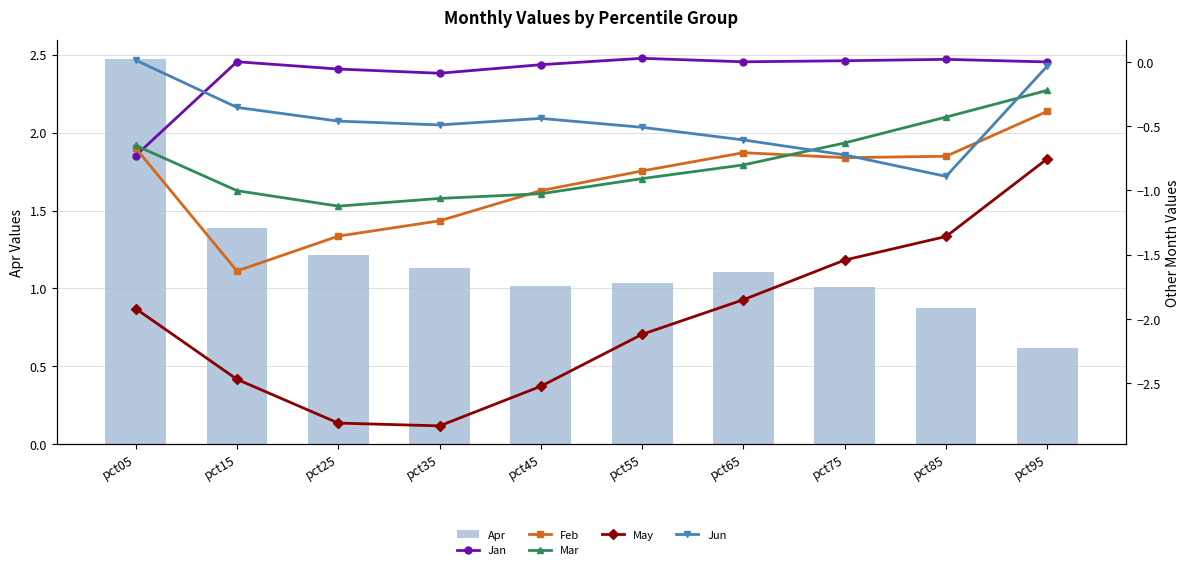

How many groups of bars are there?

10